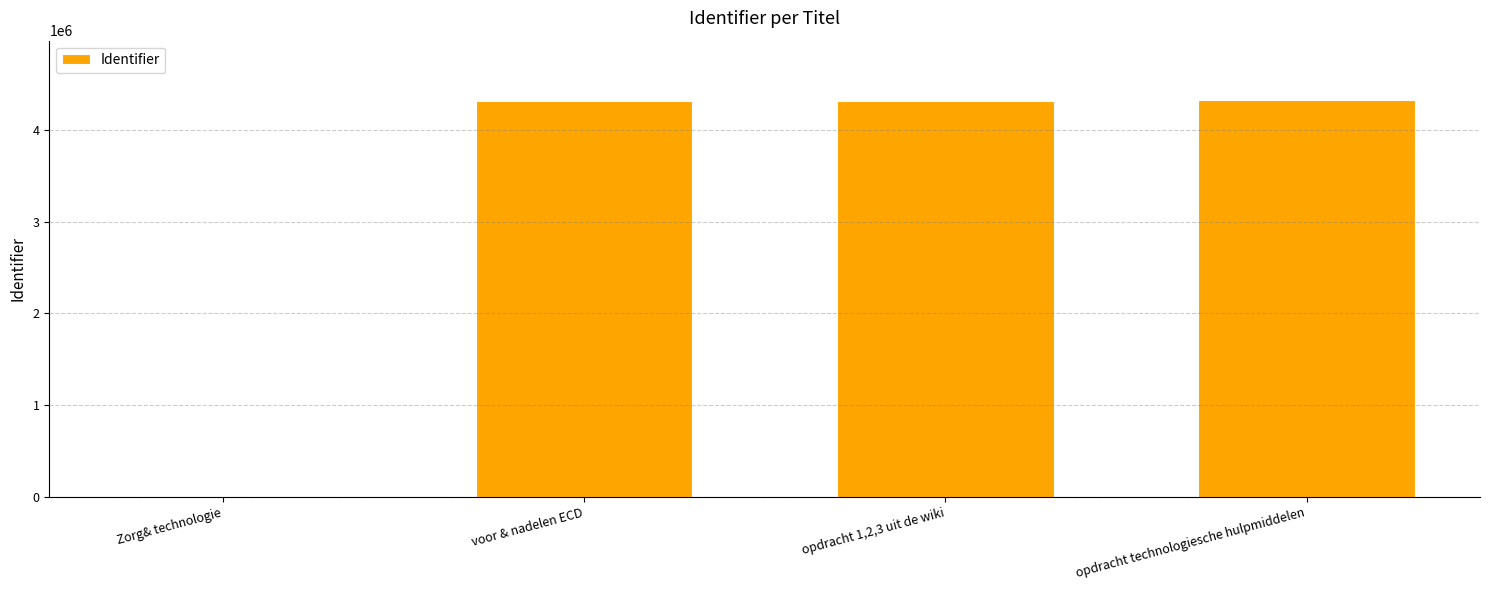

Approximately how many times larger is the value at opdracht 1,2,3 uit de wiki compared to voor & nadelen ECD?

1.0